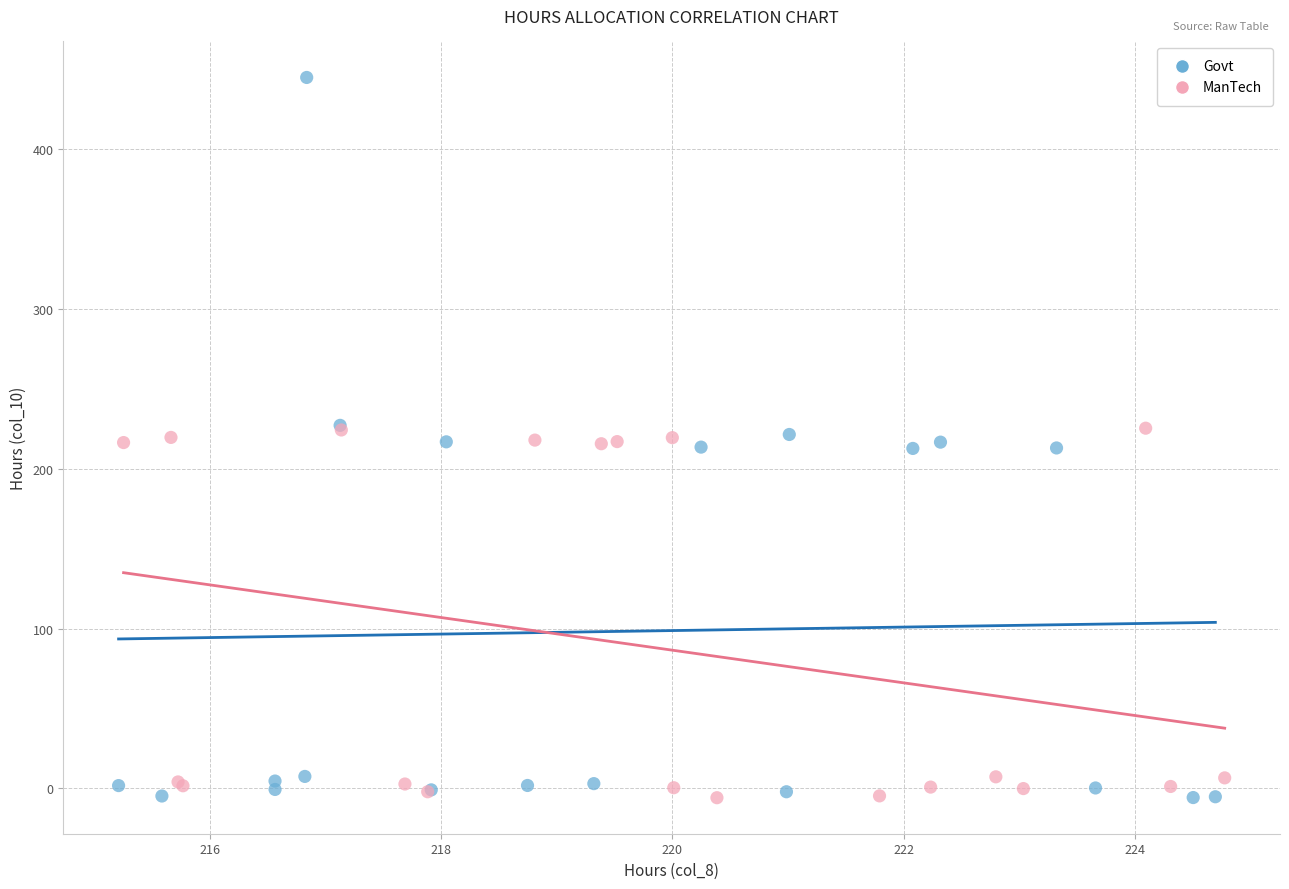

What are all the series names shown in the legend?

Govt, ManTech